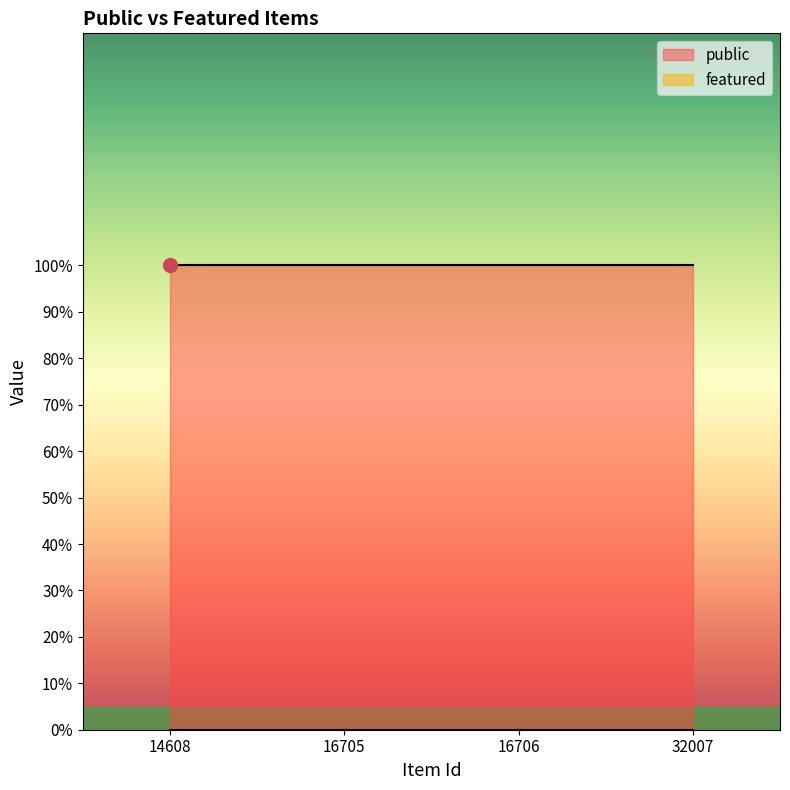

Reading left to right, extract all data points from this chart.

public: 1	1	1	1
featured: 0	0	0	0